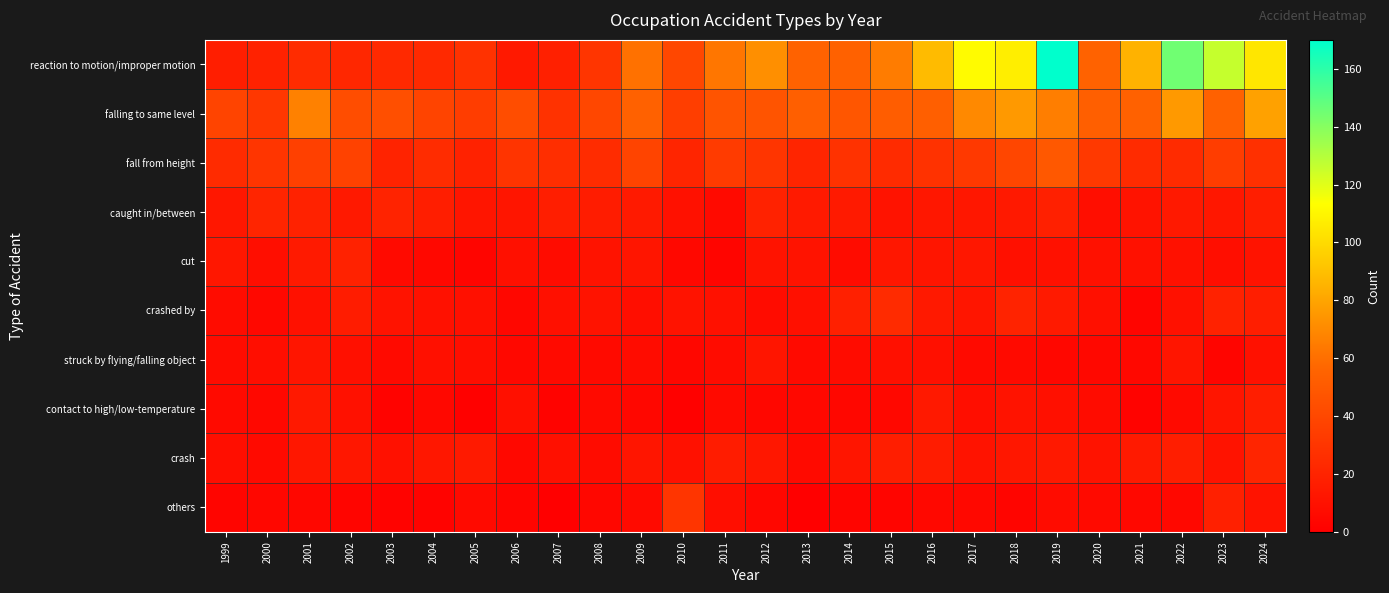

Reading right to left, what are all the values shown in this chart?

reaction to motion/improper motion: 2024=104	2023=126	2022=145	2021=85	2020=55	2019=170	2018=107	2017=112	2016=88	2015=65	2014=54	2013=55	2012=72	2011=63	2010=40	2009=61	2008=30	2007=18	2006=14	2005=28	2004=23	2003=23	2002=22	2001=25	2000=19	1999=17
falling to same level: 2024=79	2023=54	2022=76	2021=54	2020=53	2019=66	2018=76	2017=70	2016=53	2015=52	2014=48	2013=53	2012=47	2011=47	2010=35	2009=54	2008=40	2007=28	2006=43	2005=34	2004=38	2003=44	2002=43	2001=67	2000=31	1999=38
fall from height: 2024=27	2023=34	2022=24	2021=24	2020=32	2019=49	2018=39	2017=32	2016=28	2015=24	2014=28	2013=21	2012=30	2011=33	2010=21	2009=38	2008=25	2007=26	2006=29	2005=19	2004=25	2003=20	2002=37	2001=36	2000=30	1999=24
caught in/between: 2024=17	2023=13	2022=14	2021=11	2020=8	2019=18	2018=14	2017=13	2016=13	2015=11	2014=15	2013=15	2012=19	2011=6	2010=10	2009=15	2008=16	2007=17	2006=12	2005=12	2004=17	2003=20	2002=14	2001=19	2000=21	1999=13
cut: 2024=11	2023=8	2022=10	2021=10	2020=10	2019=10	2018=9	2017=13	2016=12	2015=13	2014=7	2013=11	2012=11	2011=3	2010=5	2009=12	2008=11	2007=7	2006=9	2005=3	2004=5	2003=6	2002=19	2001=15	2000=8	1999=13
crashed by: 2024=17	2023=19	2022=10	2021=3	2020=9	2019=15	2018=20	2017=12	2016=14	2015=24	2014=18	2013=9	2012=7	2011=10	2010=11	2009=8	2008=11	2007=9	2006=4	2005=9	2004=10	2003=11	2002=16	2001=10	2000=5	1999=7
struck by flying/falling object: 2024=10	2023=3	2022=12	2021=5	2020=5	2019=4	2018=6	2017=6	2016=9	2015=9	2014=7	2013=6	2012=12	2011=7	2010=4	2009=7	2008=6	2007=6	2006=5	2005=8	2004=9	2003=6	2002=9	2001=12	2000=8	1999=7
contact to high/low-temperature: 2024=17	2023=12	2022=6	2021=2	2020=7	2019=9	2018=11	2017=8	2016=14	2015=5	2014=4	2013=5	2012=4	2011=6	2010=1	2009=4	2008=6	2007=2	2006=9	2005=1	2004=5	2003=2	2002=10	2001=14	2000=5	1999=6
crash: 2024=21	2023=11	2022=17	2021=15	2020=11	2019=14	2018=13	2017=11	2016=16	2015=17	2014=12	2013=6	2012=13	2011=16	2010=10	2009=12	2008=7	2007=9	2006=5	2005=15	2004=13	2003=10	2002=13	2001=13	2000=6	1999=8
others: 2024=11	2023=18	2022=5	2021=5	2020=6	2019=7	2018=3	2017=5	2016=5	2015=3	2014=3	2013=0	2012=4	2011=8	2010=30	2009=6	2008=4	2007=0	2006=3	2005=6	2004=2	2003=2	2002=3	2001=4	2000=4	1999=3